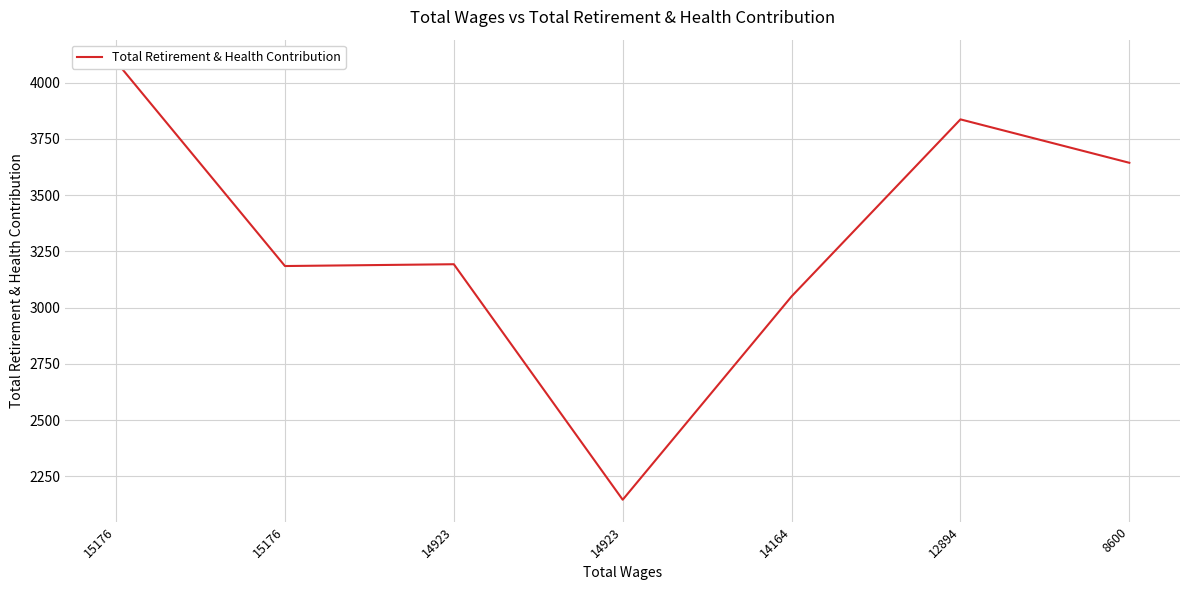

Between 15176 and 12894, which is larger?

12894